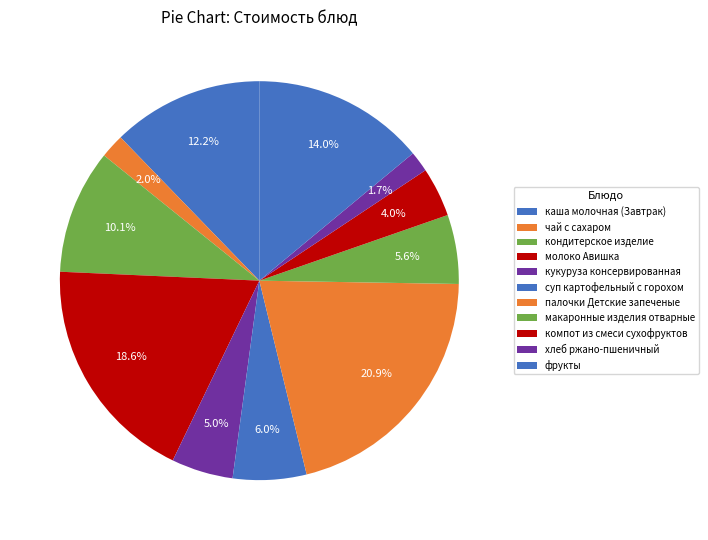

What is the change in value from суп картофельный с горохом to макаронные изделия отварные?

-0.5